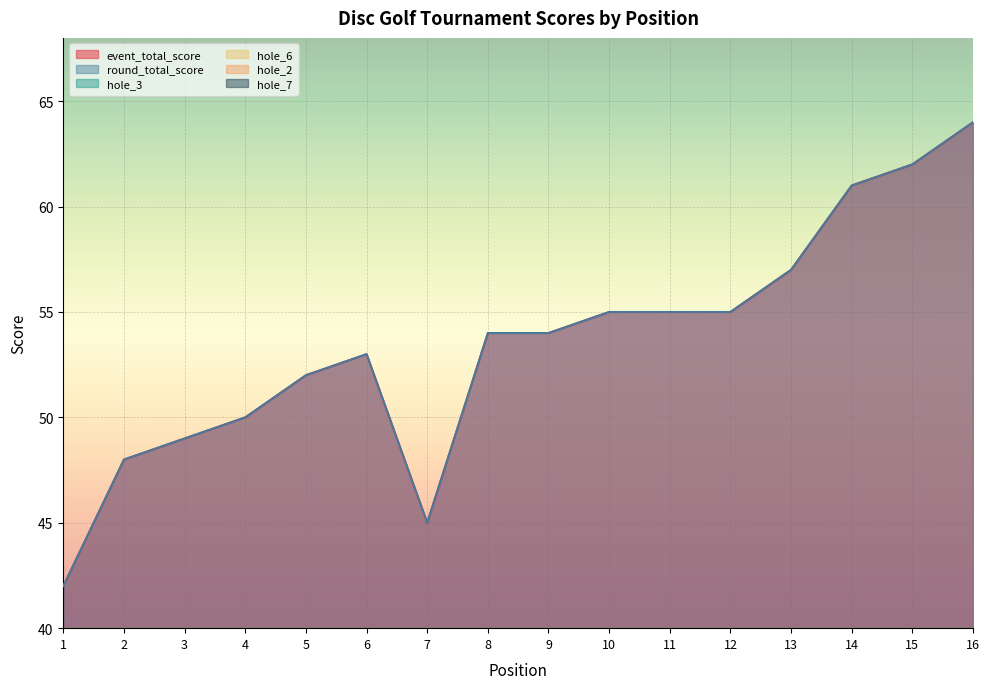

Is it true that hole_2 equals 3 at 5?

True